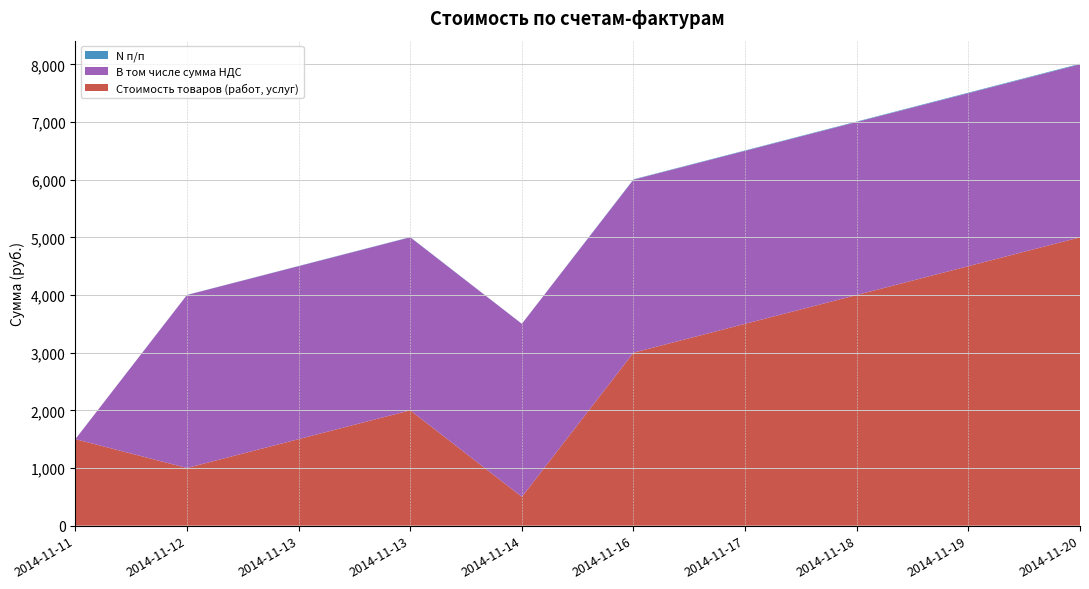

Reading right to left, list all the values displayed in this chart.

Стоимость товаров (работ, услуг): 2014-11-20=5000	2014-11-19=4500	2014-11-18=4000	2014-11-17=3500	2014-11-16=3000	2014-11-14=500	2014-11-13=2000	2014-11-13=1500	2014-11-12=1000	2014-11-11=1500
В том числе сумма НДС: 2014-11-20=3000	2014-11-19=3000	2014-11-18=3000	2014-11-17=3000	2014-11-16=3000	2014-11-14=3000	2014-11-13=3000	2014-11-13=3000	2014-11-12=3000	2014-11-11=0
N п/п: 2014-11-20=10	2014-11-19=9	2014-11-18=8	2014-11-17=7	2014-11-16=6	2014-11-14=1	2014-11-13=4	2014-11-13=3	2014-11-12=2	2014-11-11=1